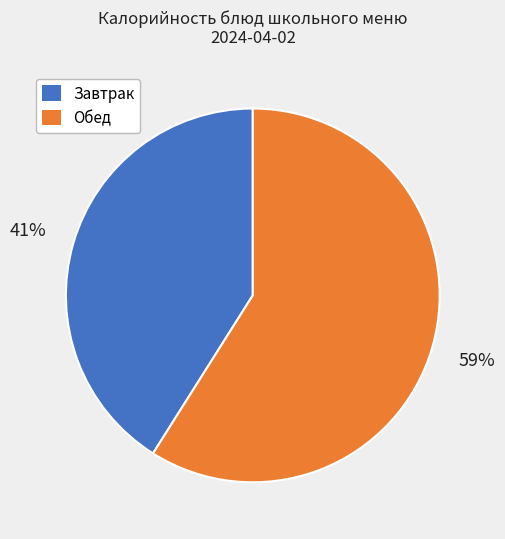

To the nearest percent, what is the difference between the largest and smallest slice percentages?

18%